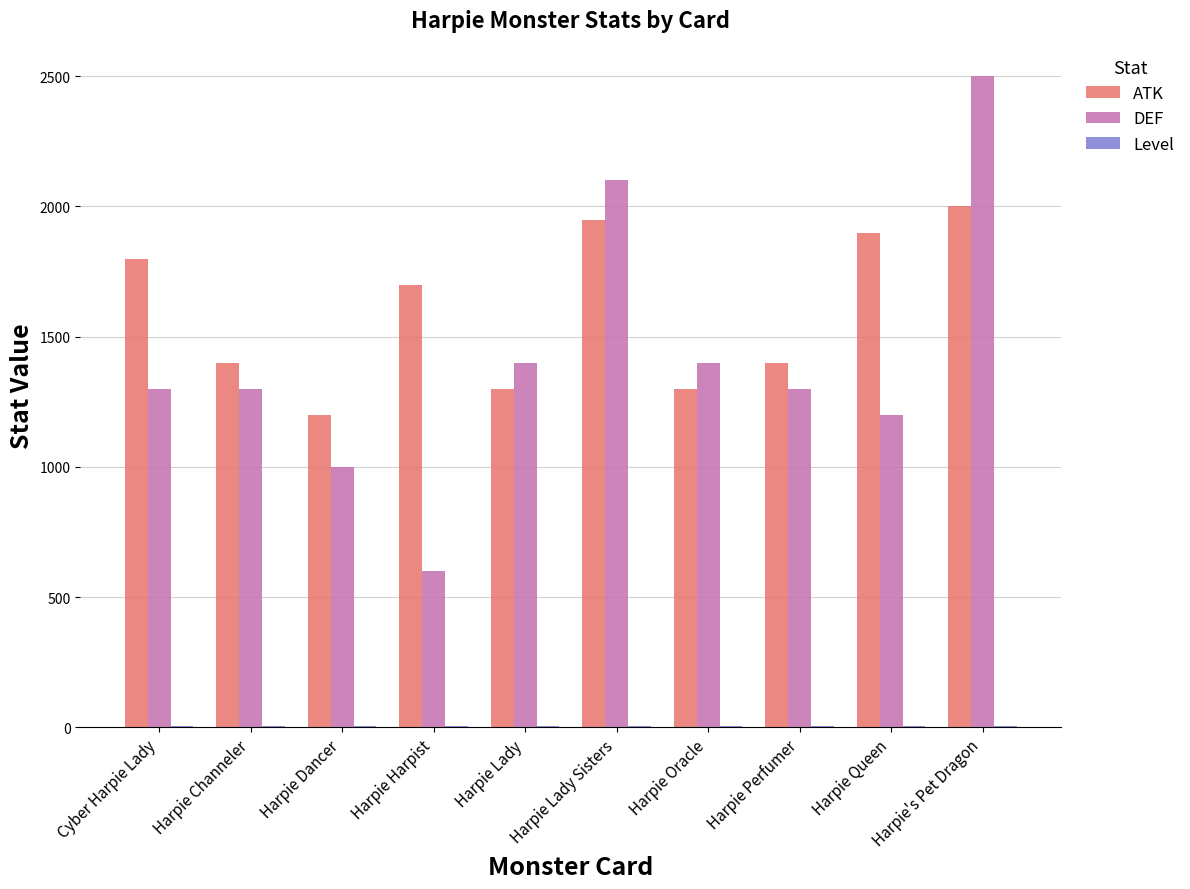

Where is ATK nearest to the value 1600?

Harpie Harpist